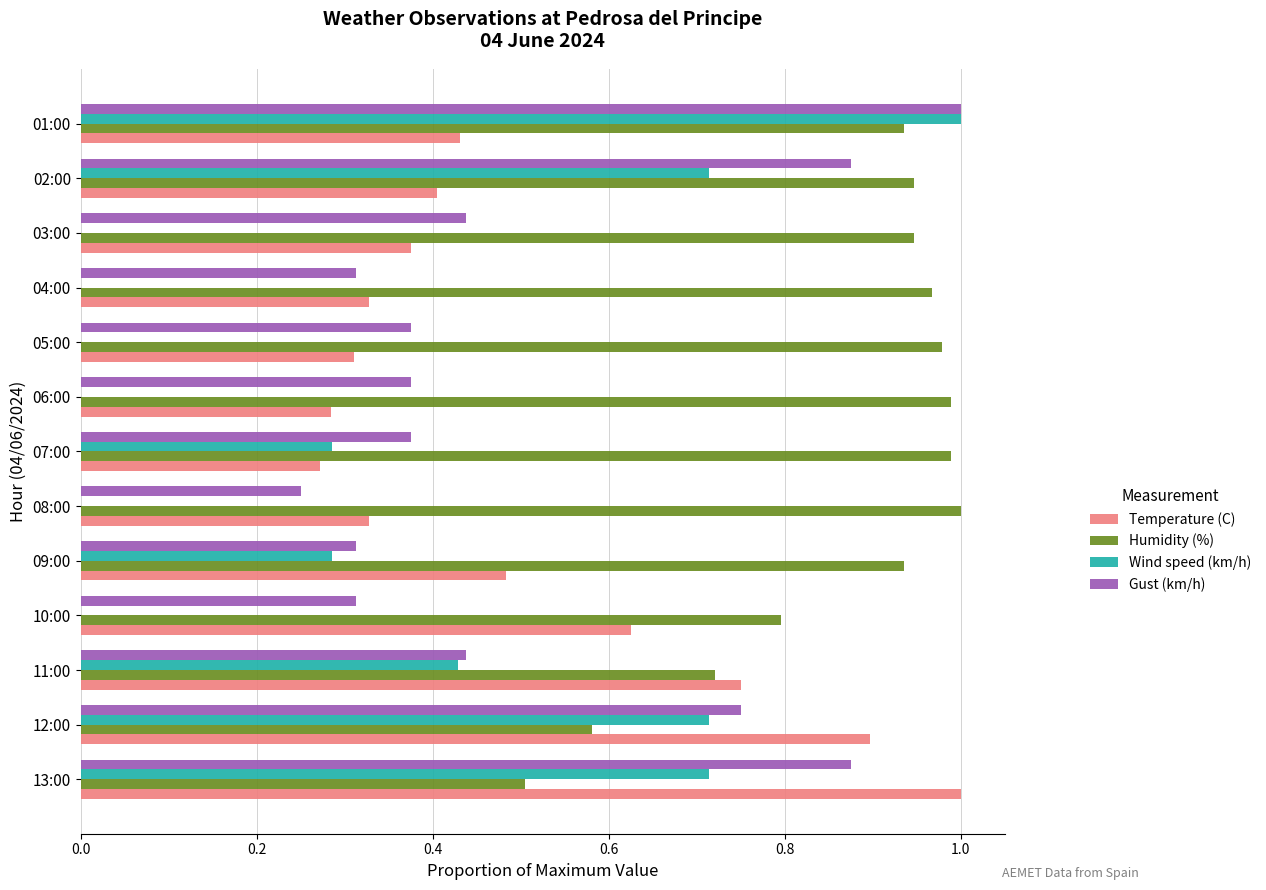

True or false: Wind speed (km/h) has a value of 0.2 at 13:00.

False